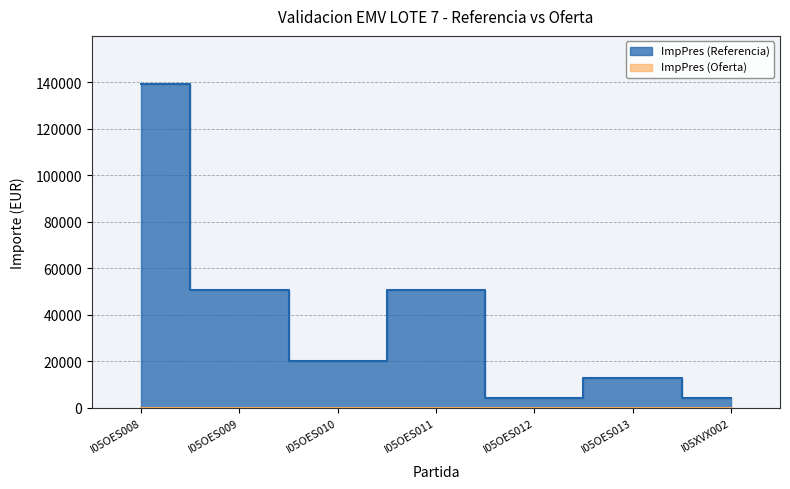

What is the difference between the maximum and minimum values?

134782.6